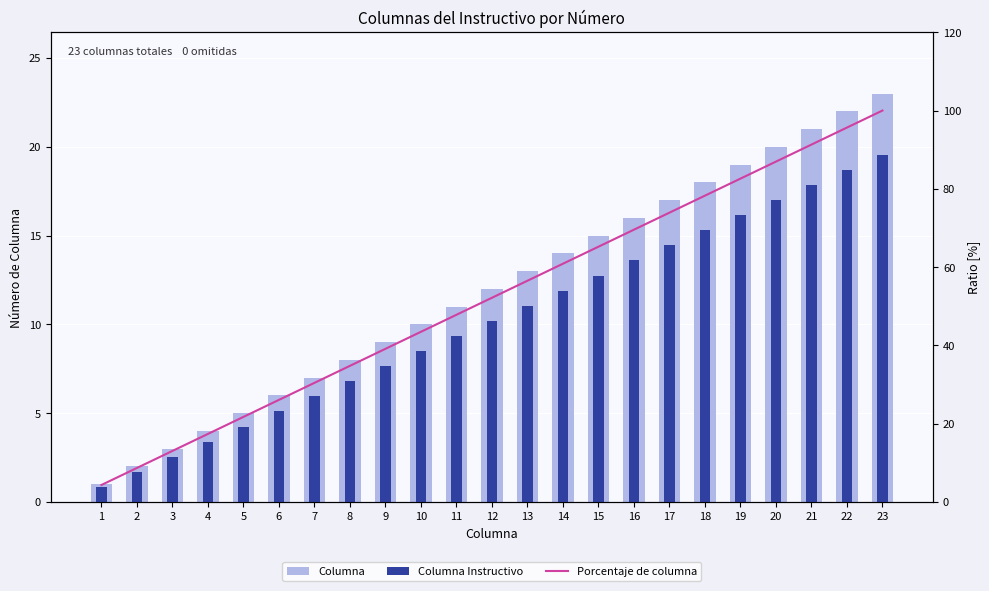

Which series has the largest range (max minus min)?

Porcentaje de columna